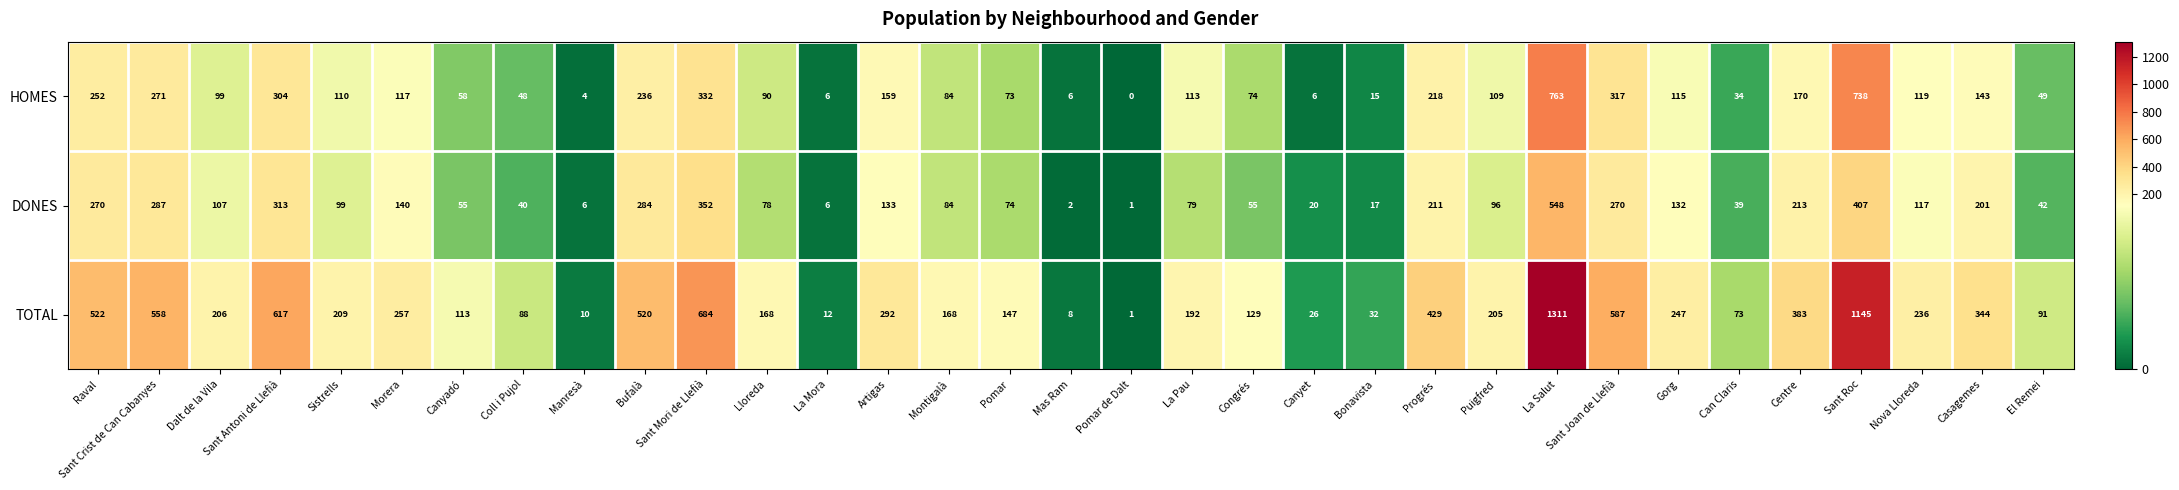

At how many categories does at least one series exceed 599?

4